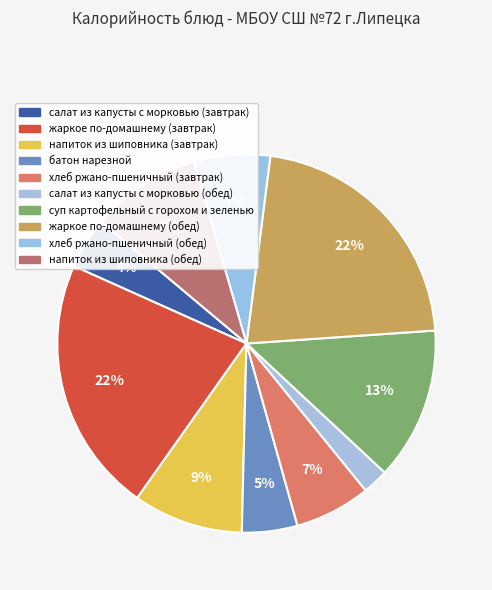

How many slices are in this pie chart?

10